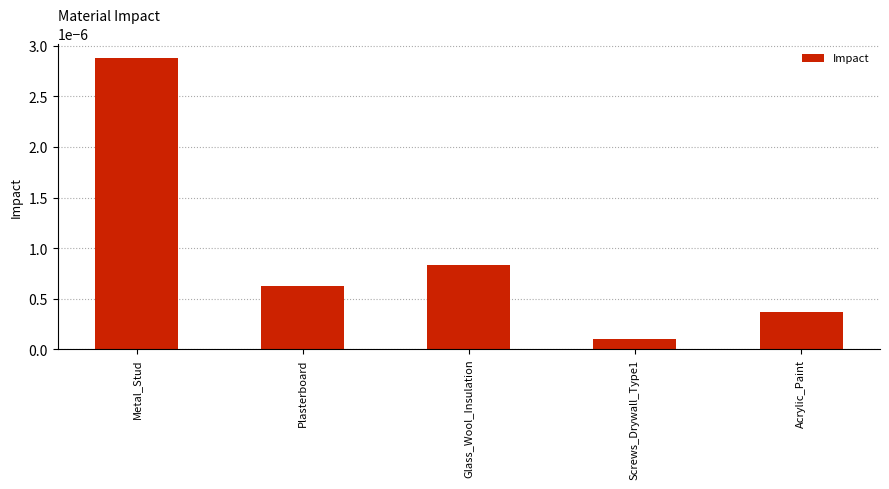

What position from the right is Metal_Stud?

5